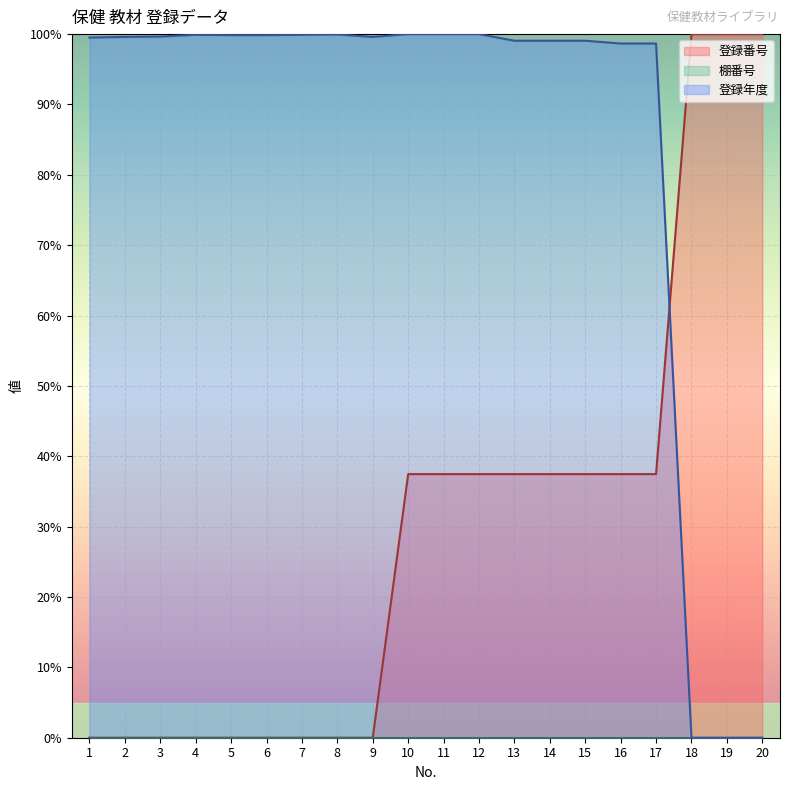

What is the difference between the maximum and minimum values in the 登録年度 series?

100.0